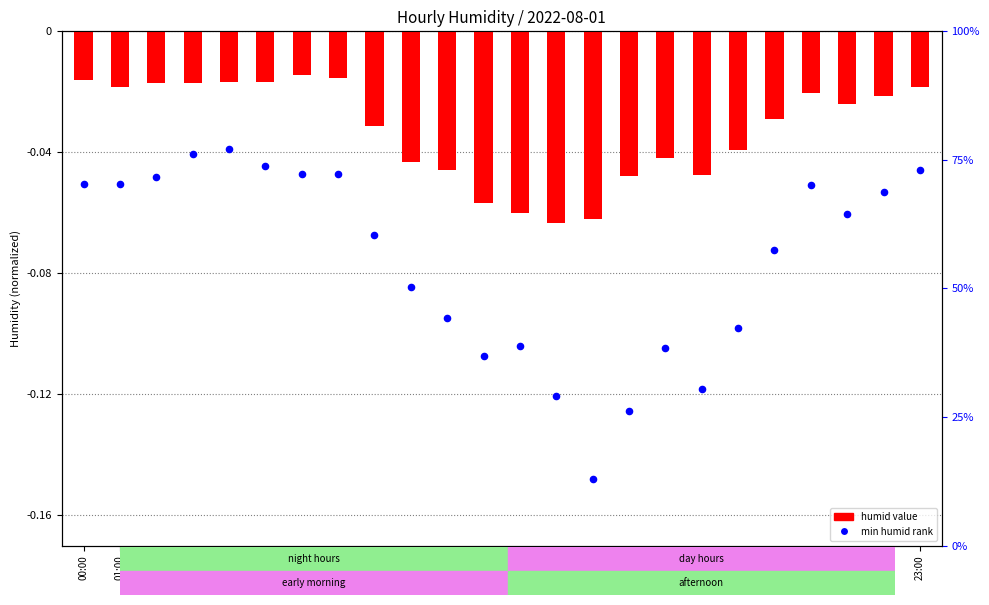

Which series contains the lowest Y value?

min humid rank